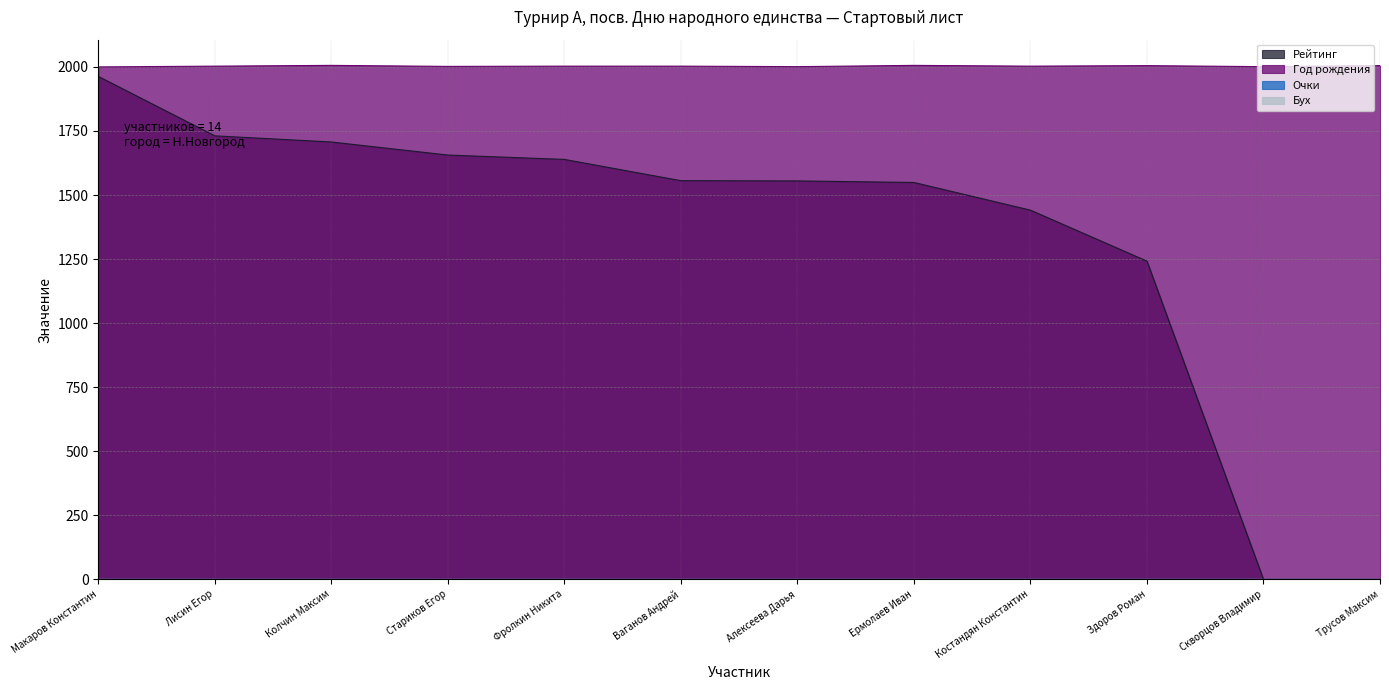

What is the total value across all series at Костандян Константин?

3444